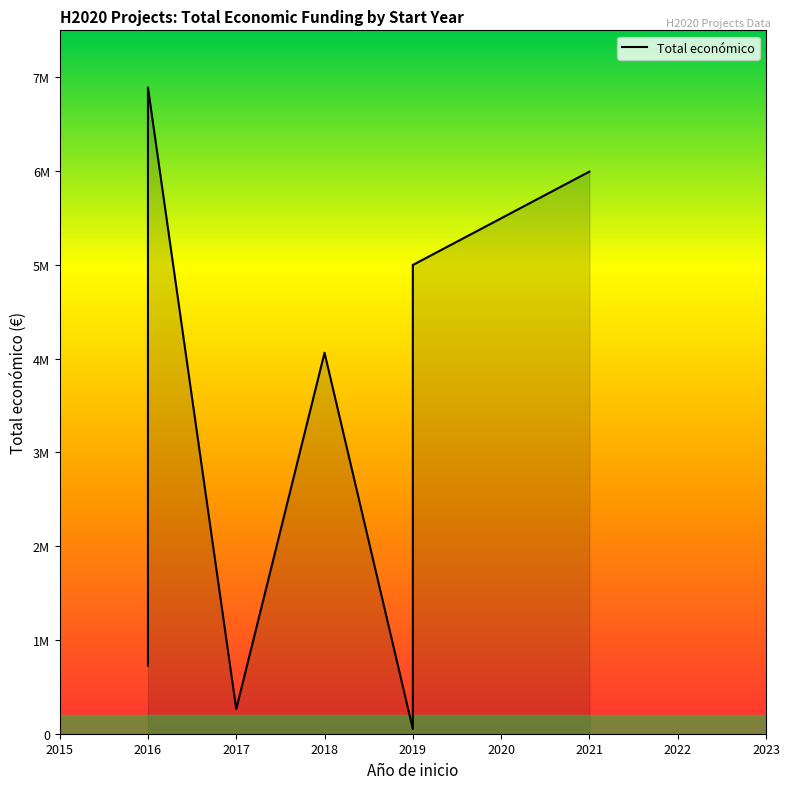

Rank the categories by value from highest to lowest.

2016, 2021, 2019, 2018, 2016, 2017, 2019